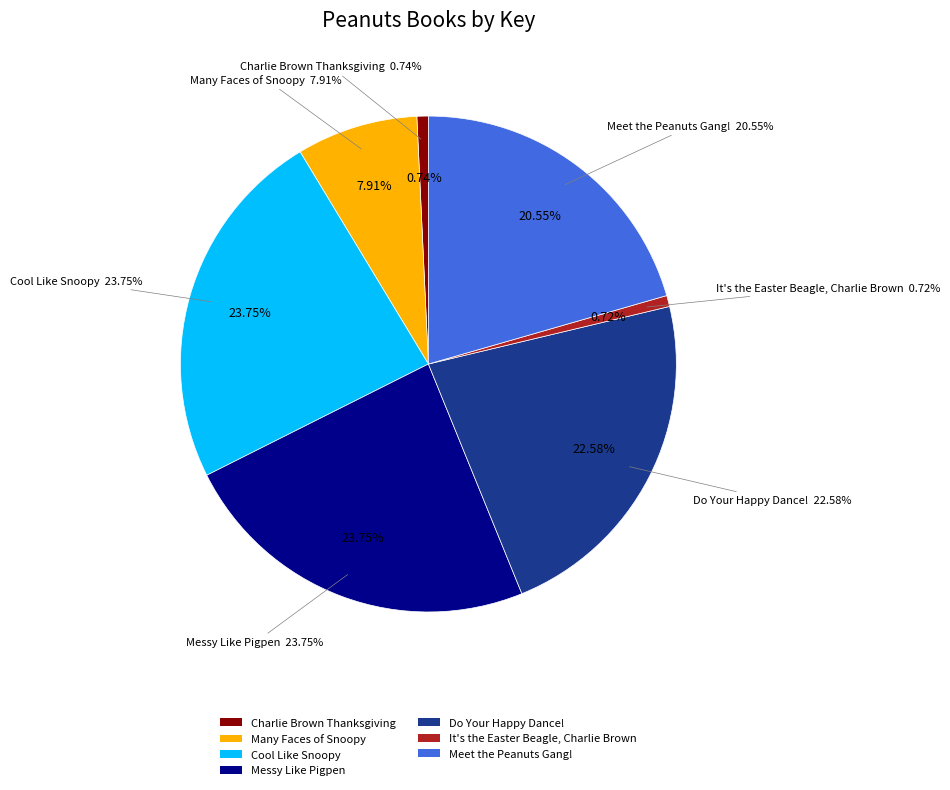

To the nearest percent, what is the average slice percentage?

14%